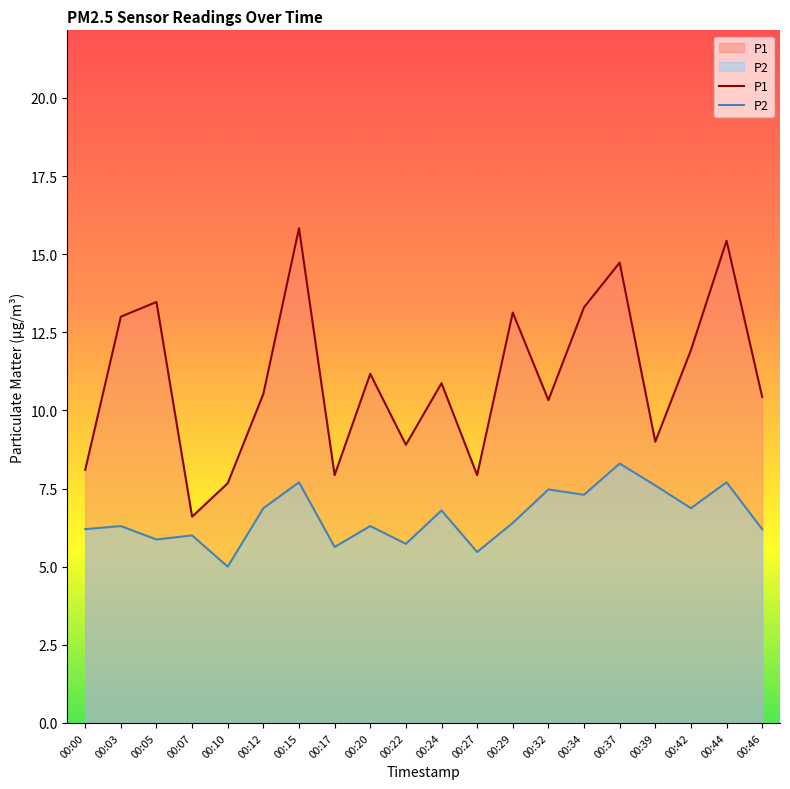

What value does the P1 series have at 00:42?

11.9